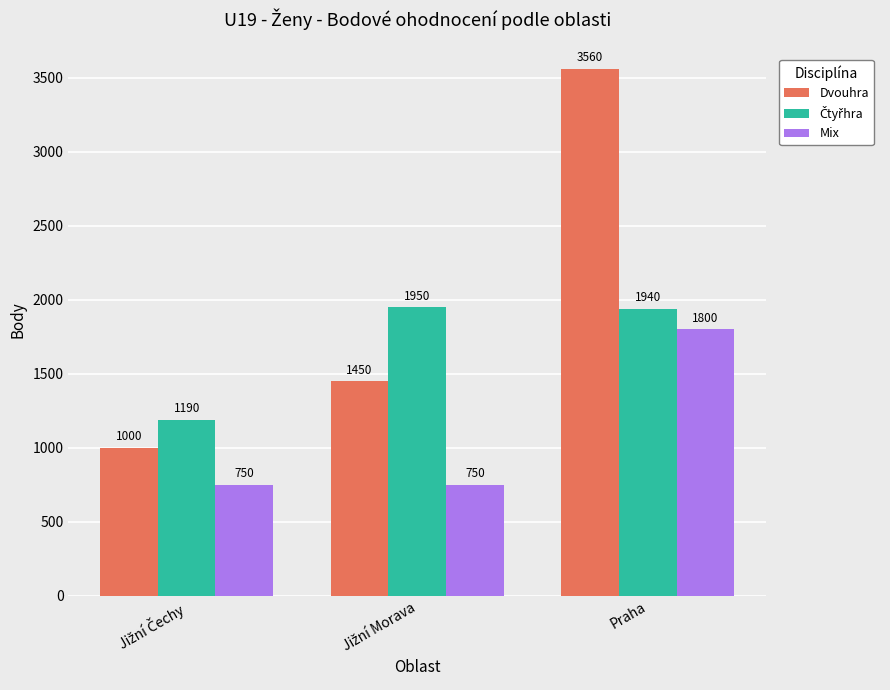

What is the difference between the highest and lowest values at Praha?

1760